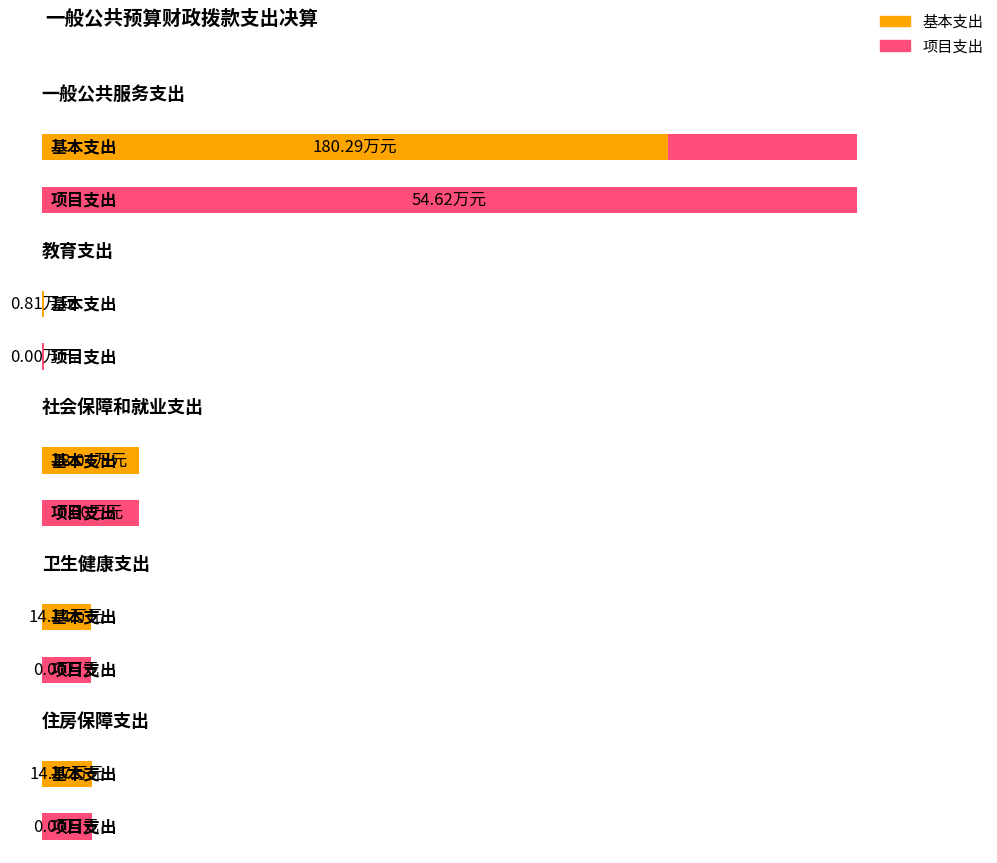

List the series in order of their peak value, highest first.

基本支出, 项目支出